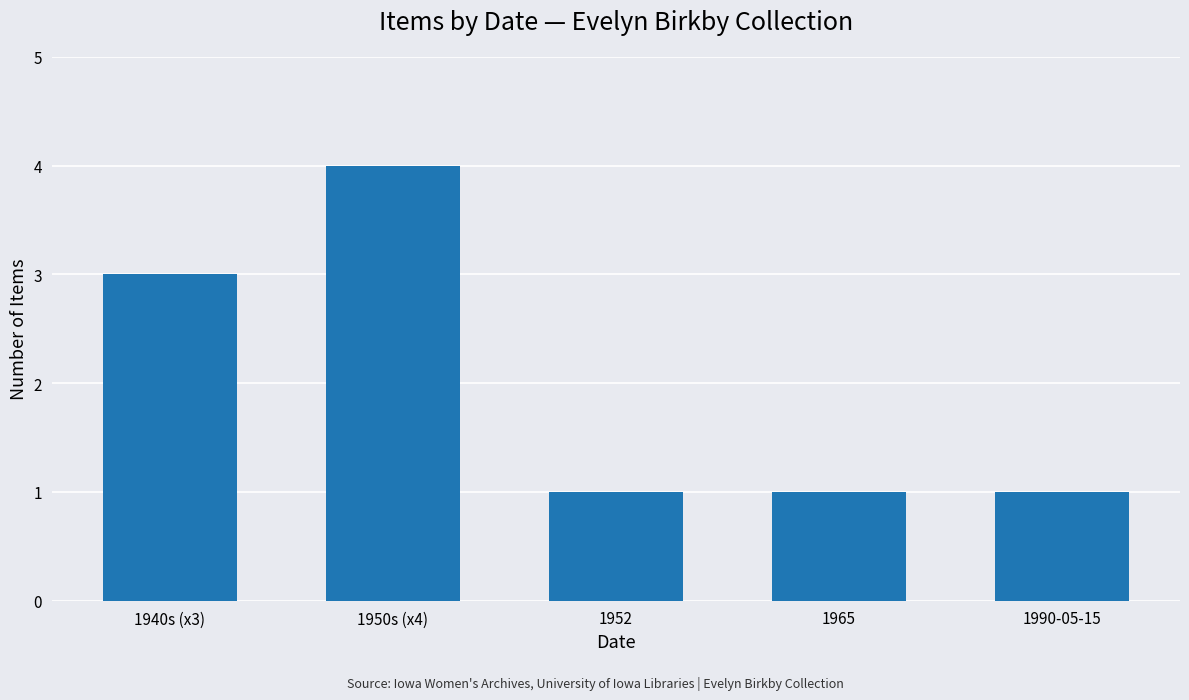

At which category does the chart reach its peak across all series?

1950s (x4)